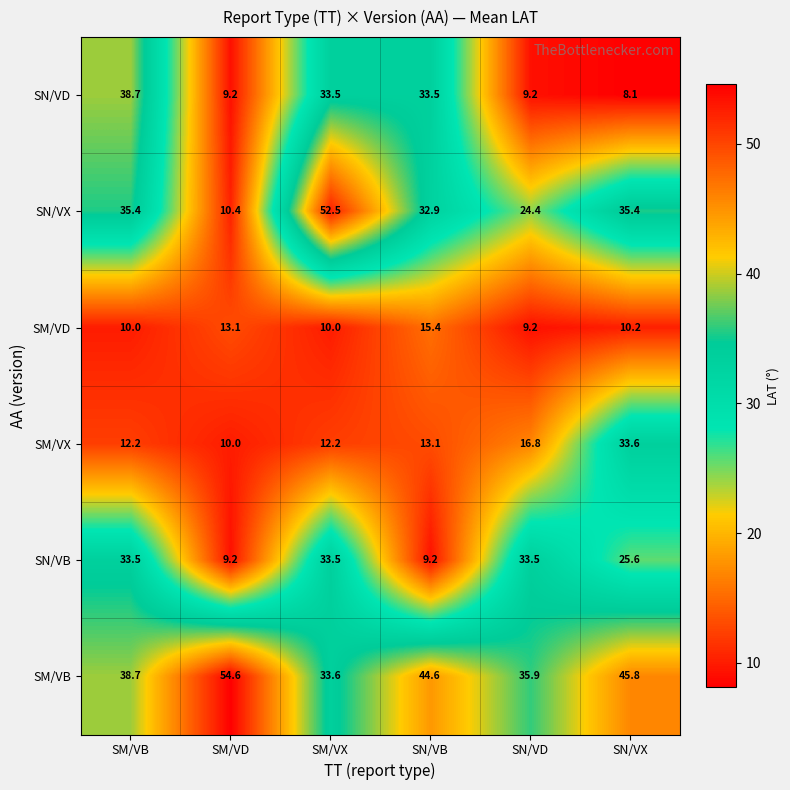

Which series has the widest spread of values?

SN/VX